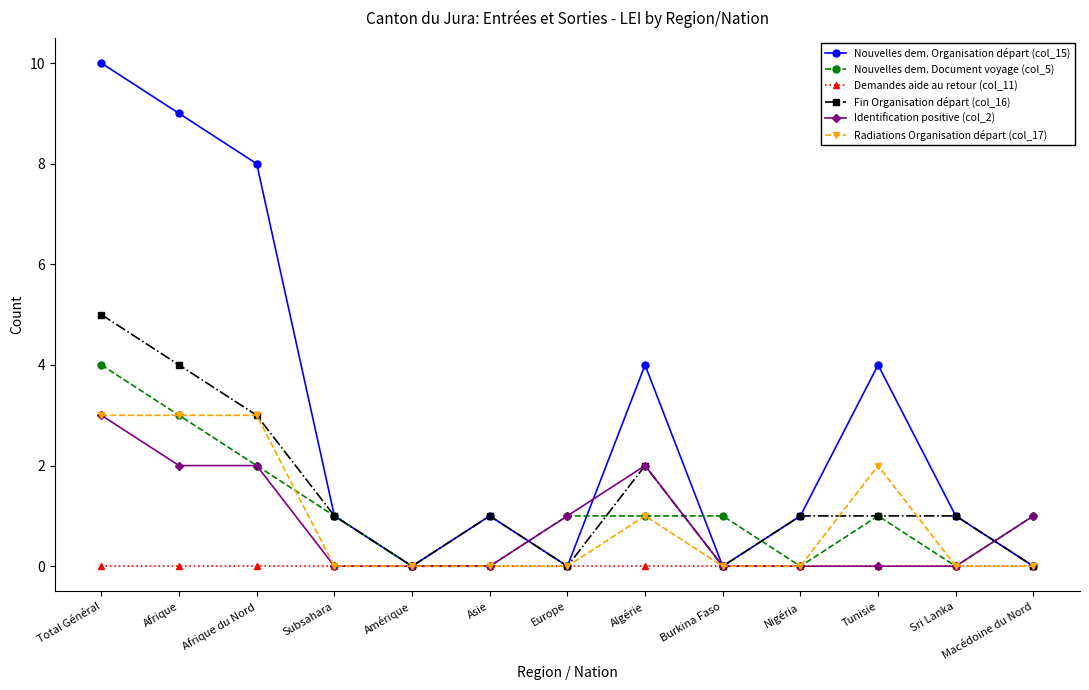

What is the value of the Nouvelles dem. Organisation départ (col_15) point at the 2nd from the left?

9